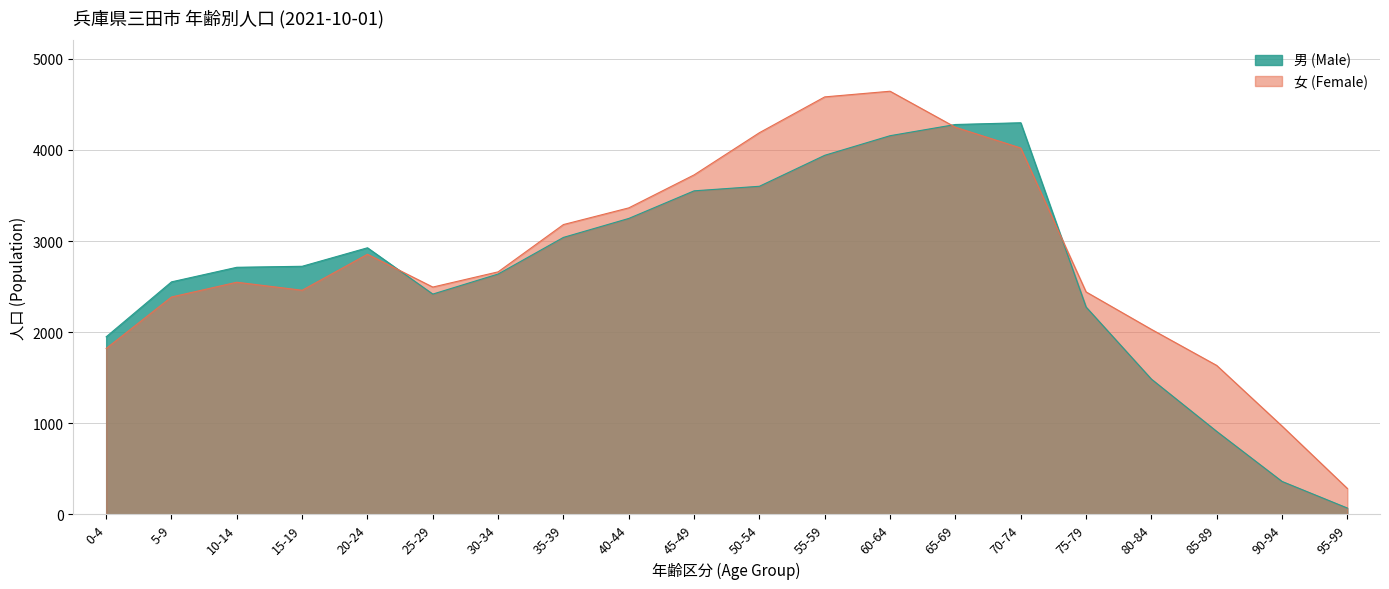

Where do 女 (Female) and 男 (Male) first cross each other?

20-24 and 25-29